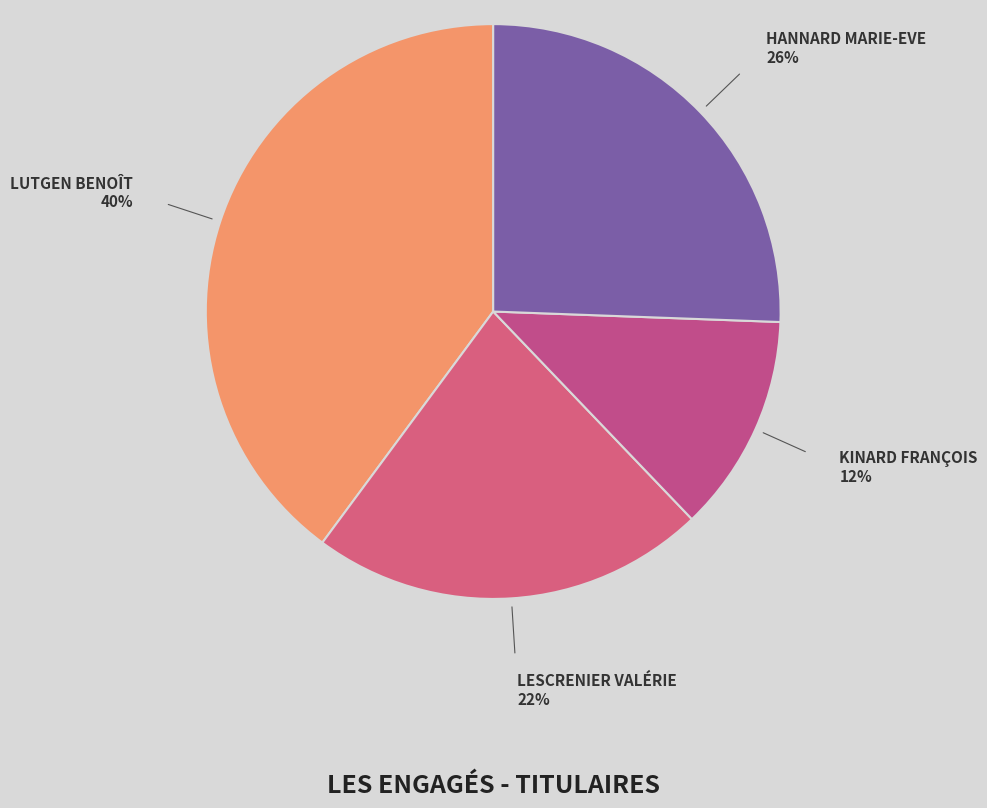

Count the number of slices in the pie.

4